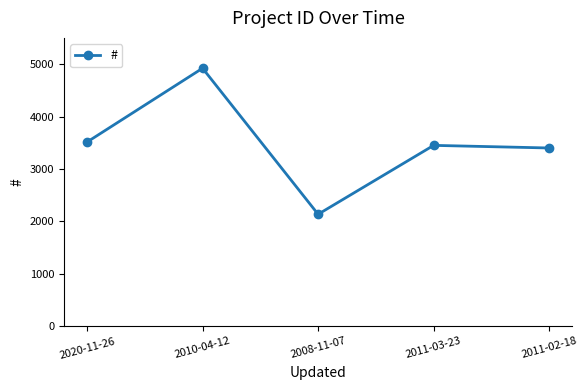

At which label is the value closest to 3528?

2020-11-26